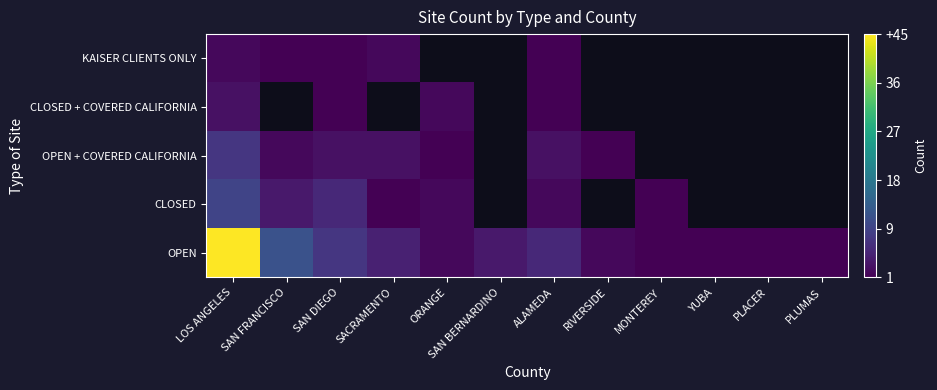

The OPEN + COVERED CALIFORNIA series shows 8.0 at LOS ANGELES. True or false?

True